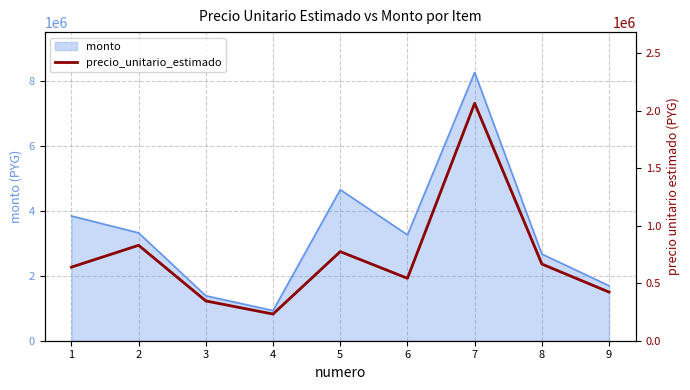

At which category does the chart reach its peak across all series?

7